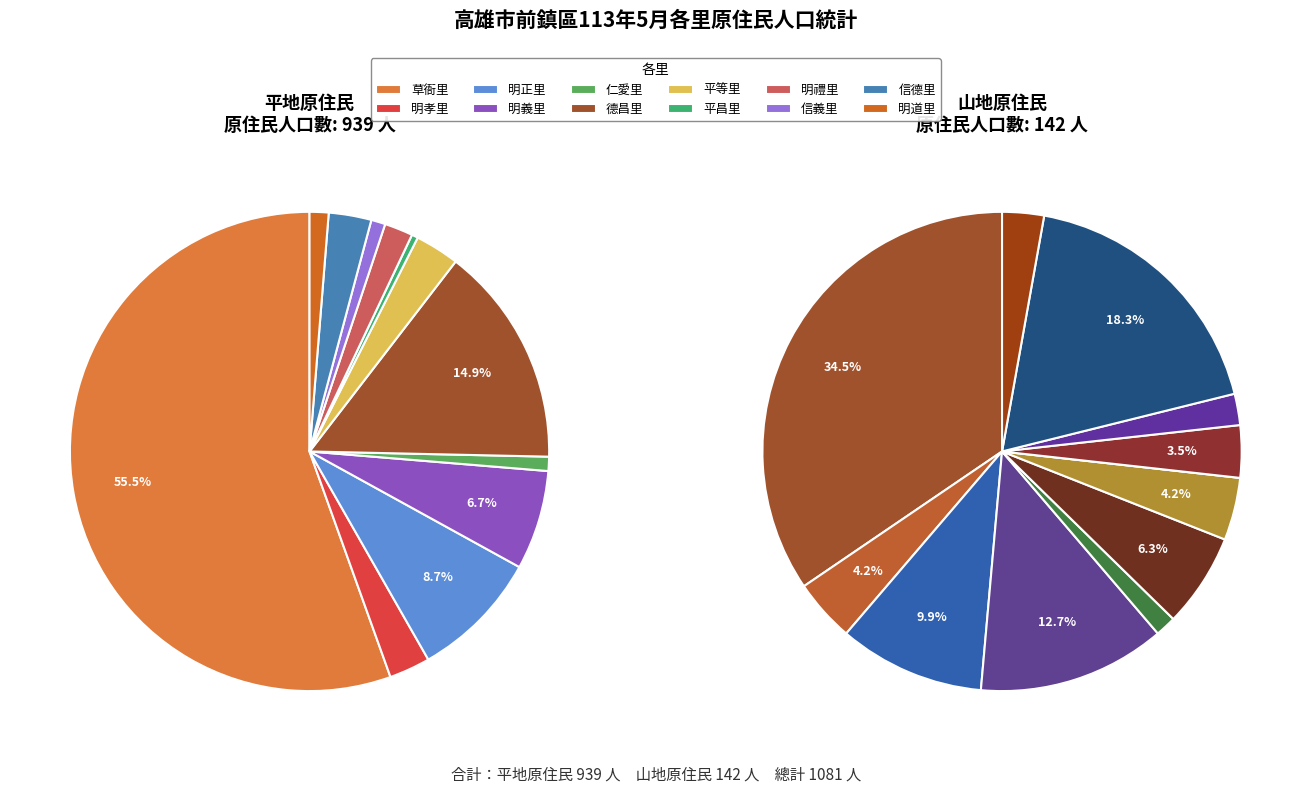

Between 明道里 and 明孝里, which is larger?

明孝里